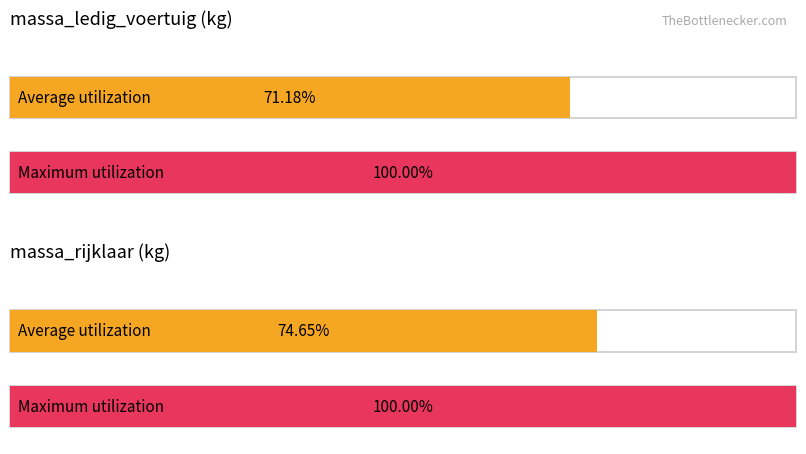

Which series has the largest total across all categories?

Maximum utilization